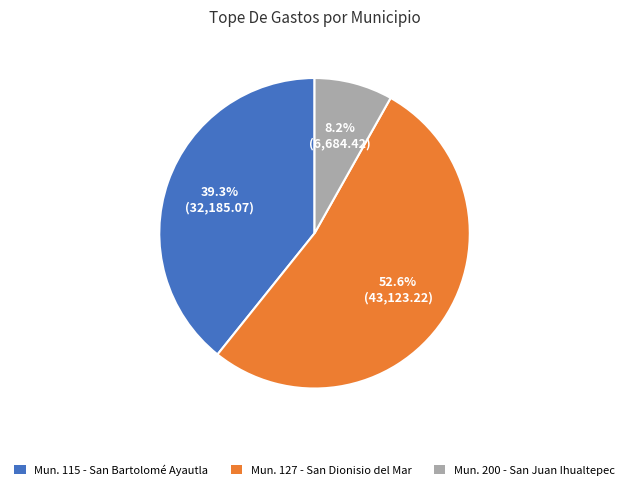

Is there any slice that represents more than half of the pie?

Yes